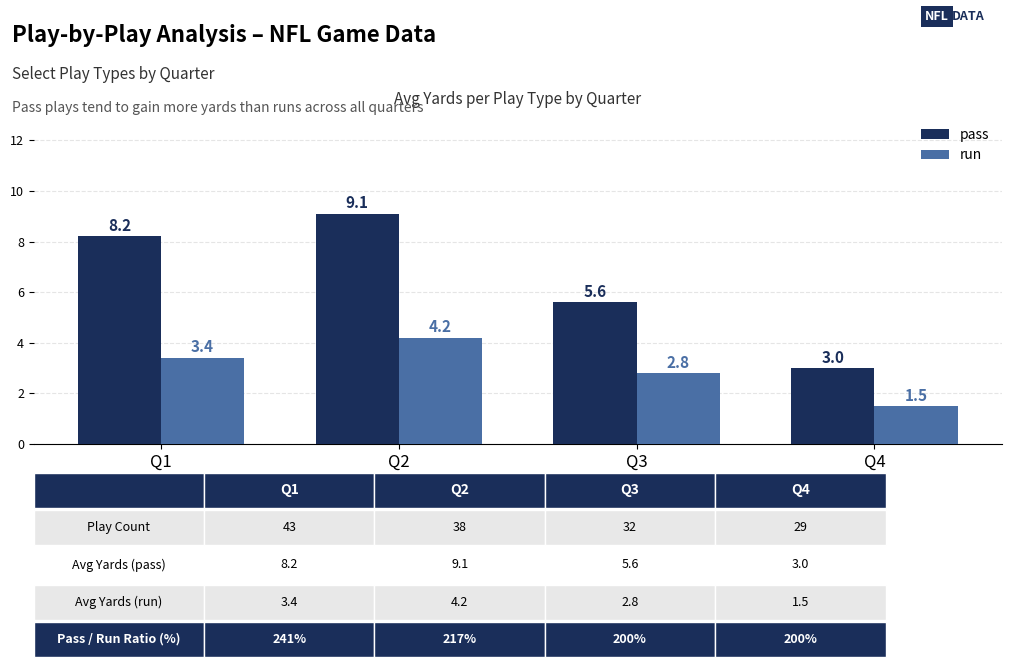

At which label does pass reach its peak?

Q2